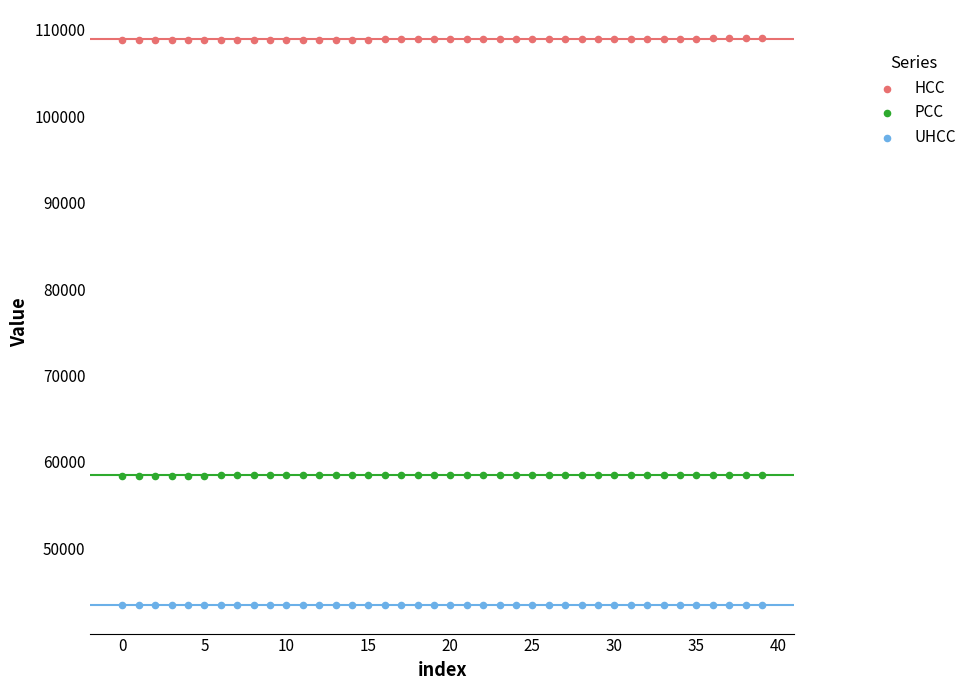

Which series contains the lowest Y value?

UHCC